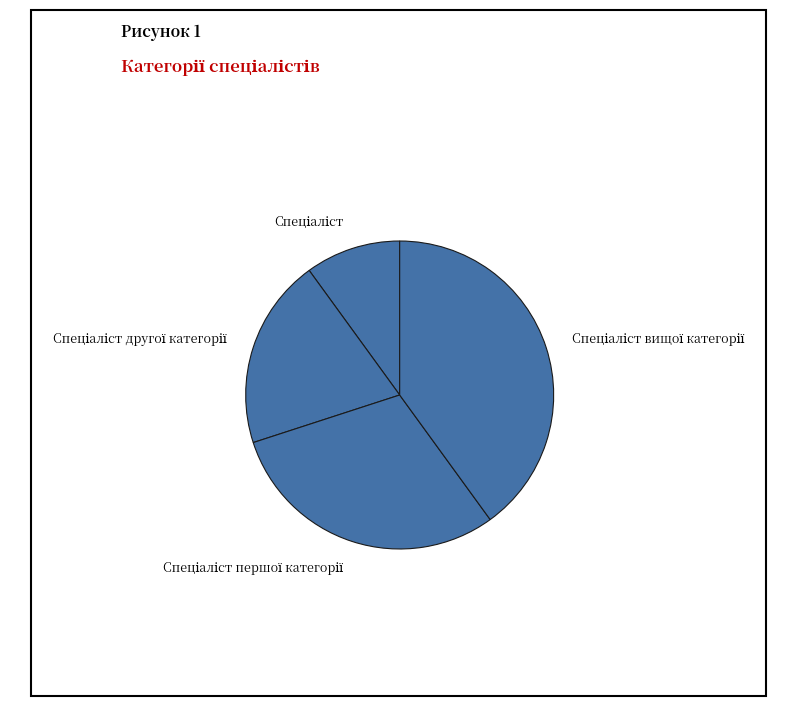

How many segments does this pie chart have?

4